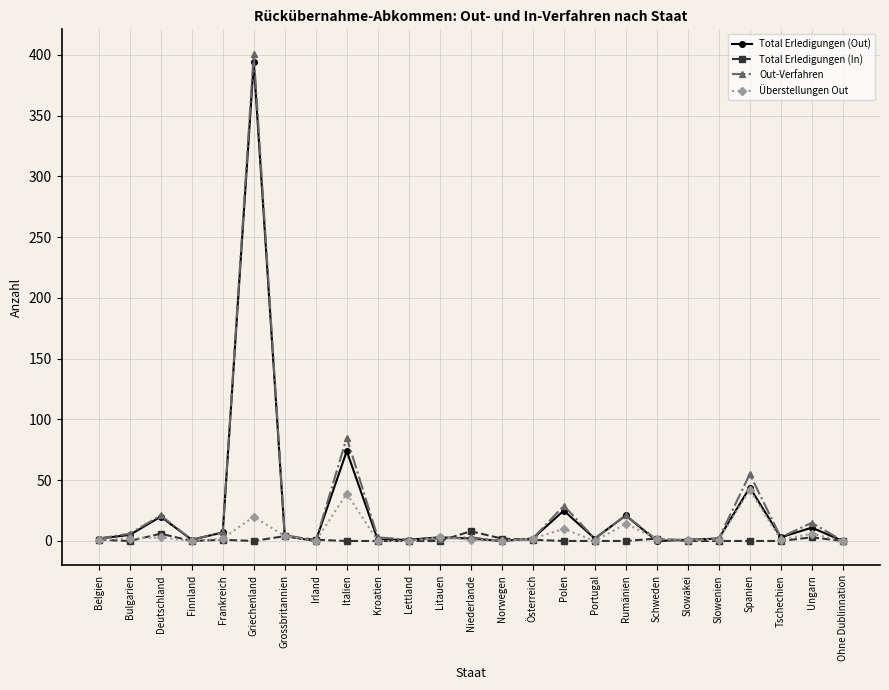

True or false: Total Erledigungen (Out) has a value of 36 at Rumänien.

False